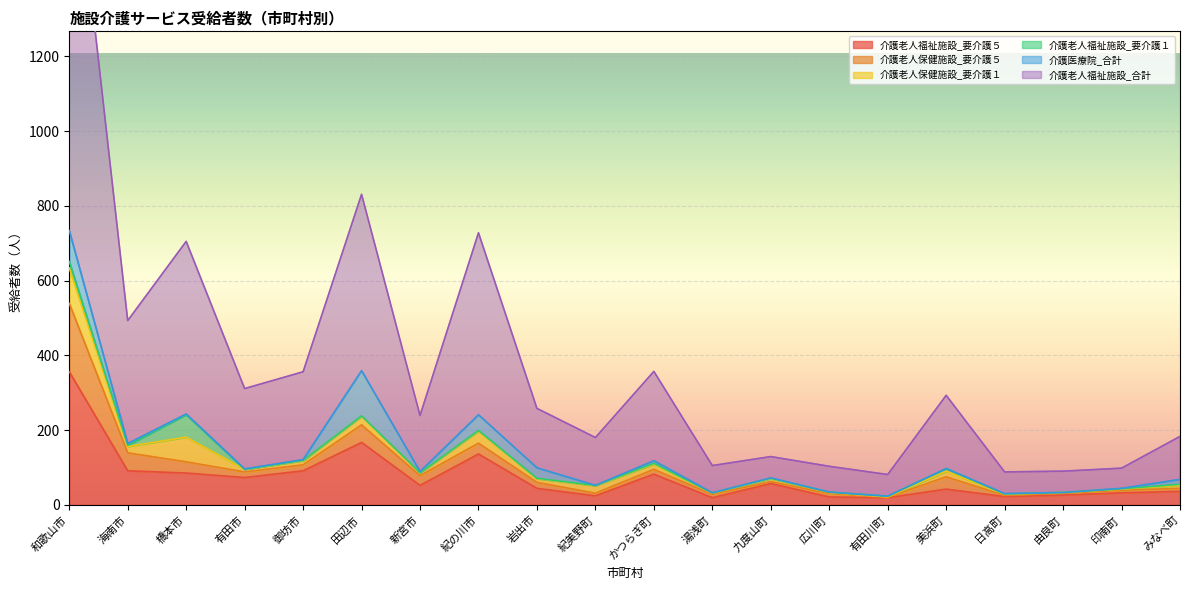

Which category has the highest value across all series?

和歌山市